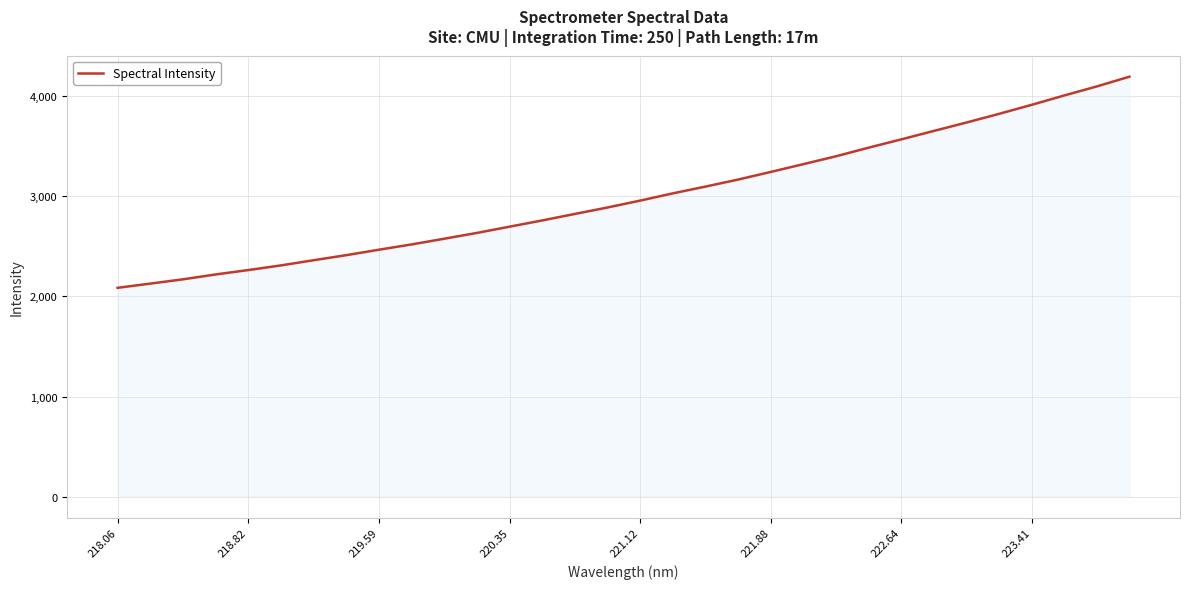

What is the difference between the maximum and minimum values?

2109.3